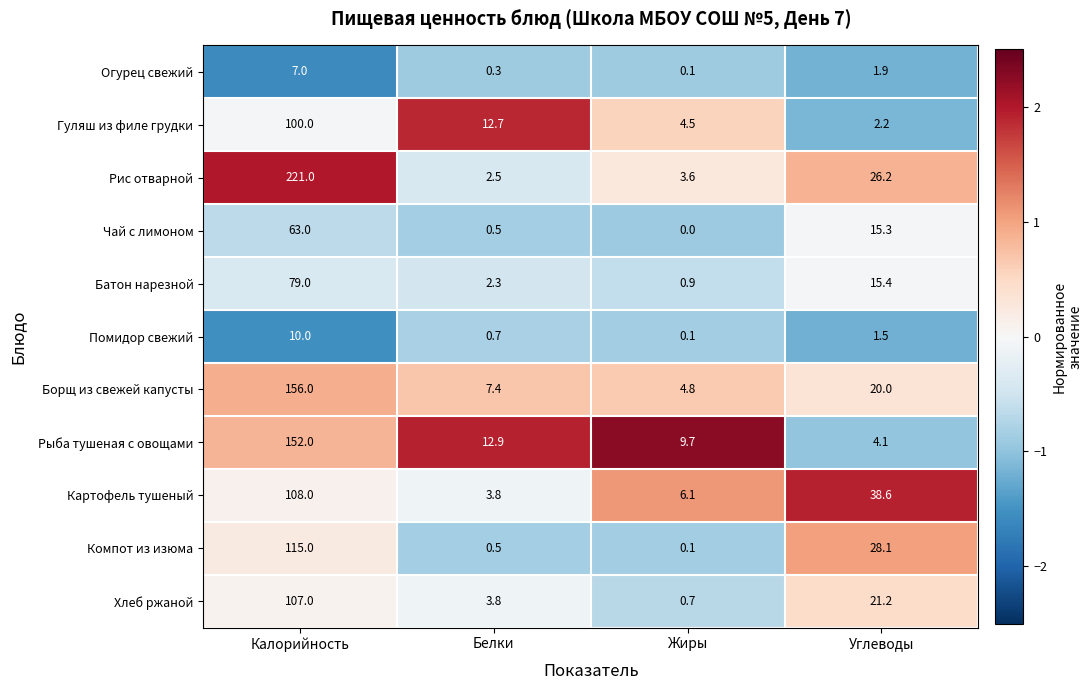

What is the spread (max minus min) of values at Углеводы?

37.1